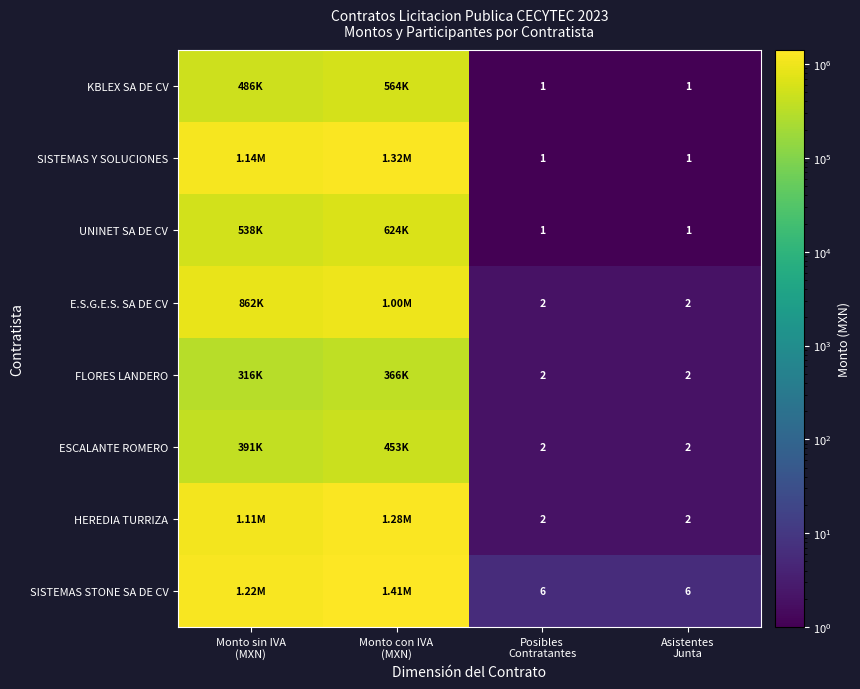

Between Posibles
Contratantes and Monto con IVA
(MXN), which is larger?

Monto con IVA
(MXN)